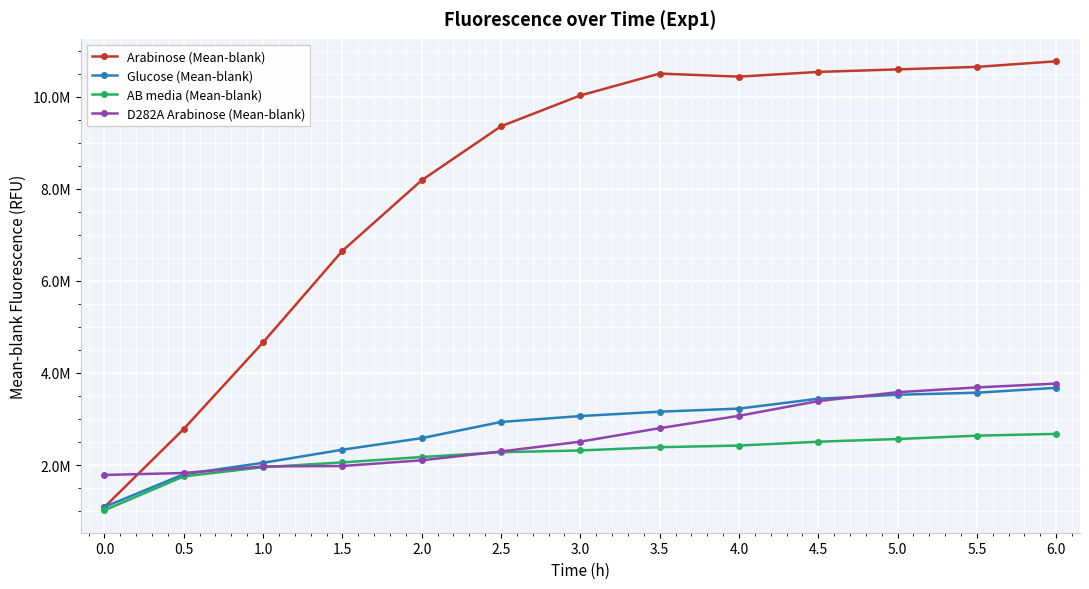

At which category is the sum across all series the highest?

6.0